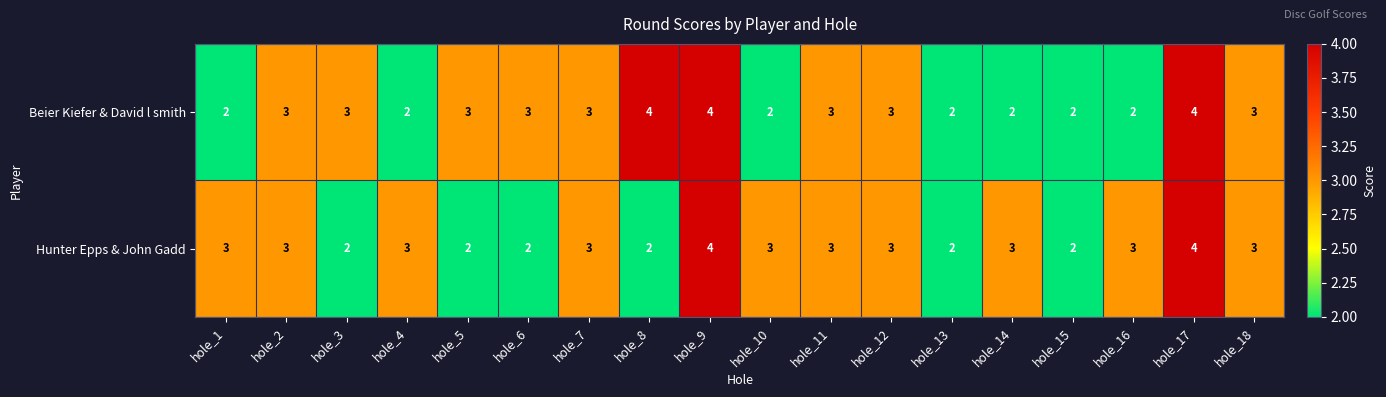

What is the approximate value of Hunter Epps & John Gadd at hole_17?

4